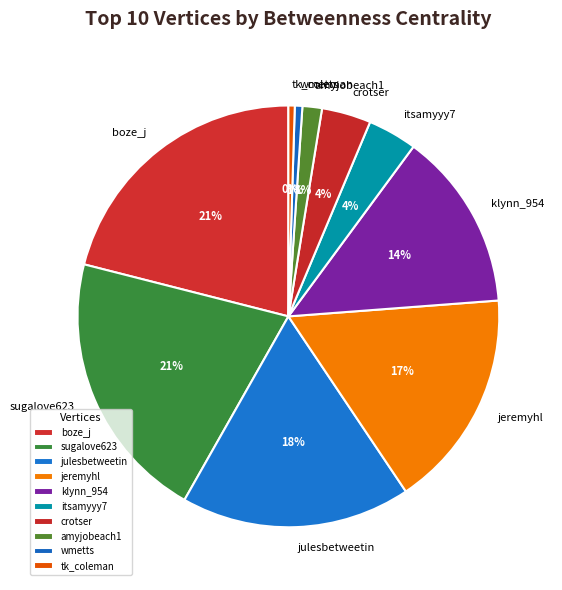

Does wmetts represent more than half of the total?

No